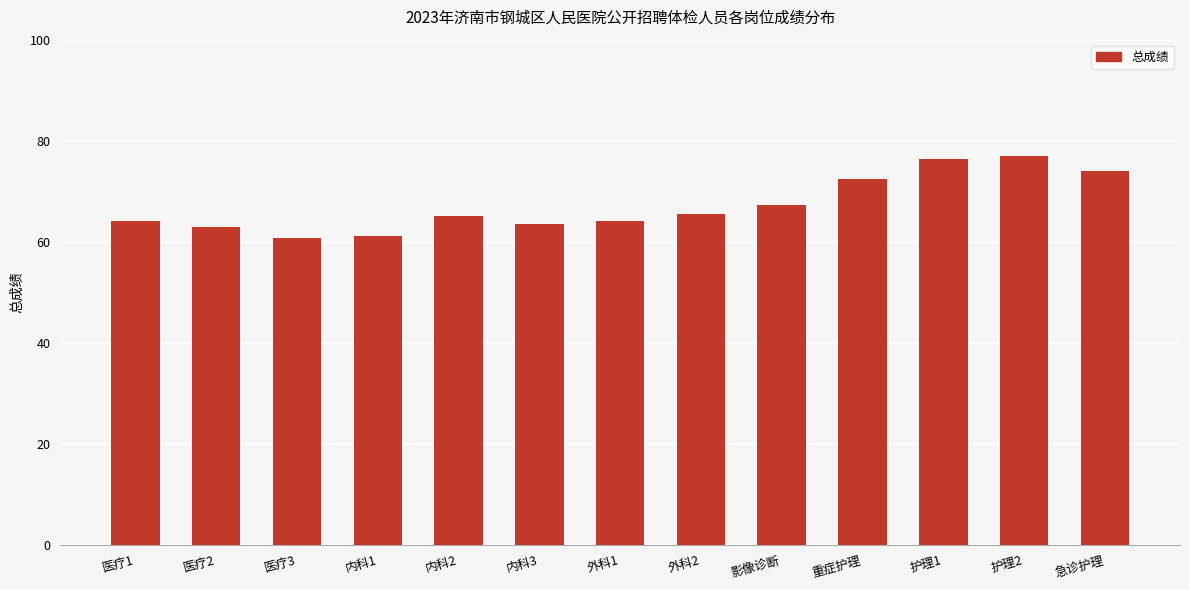

What is the greatest value displayed?

76.9